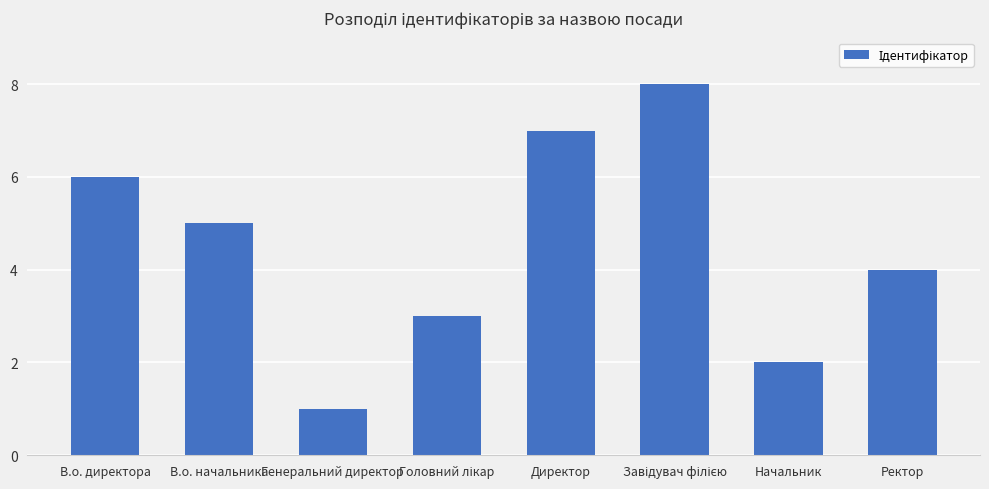

Between Директор and Ректор, which is larger?

Директор